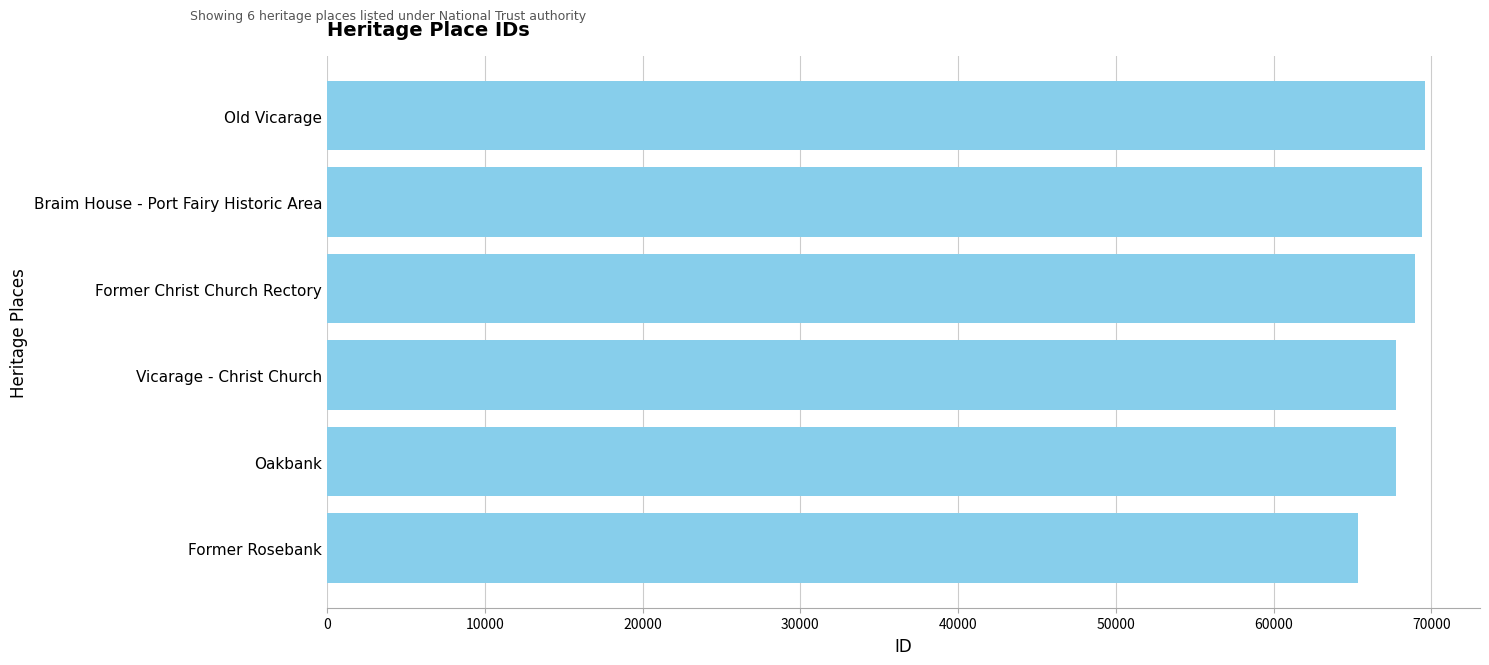

What is the maximum value shown in the chart?

69594